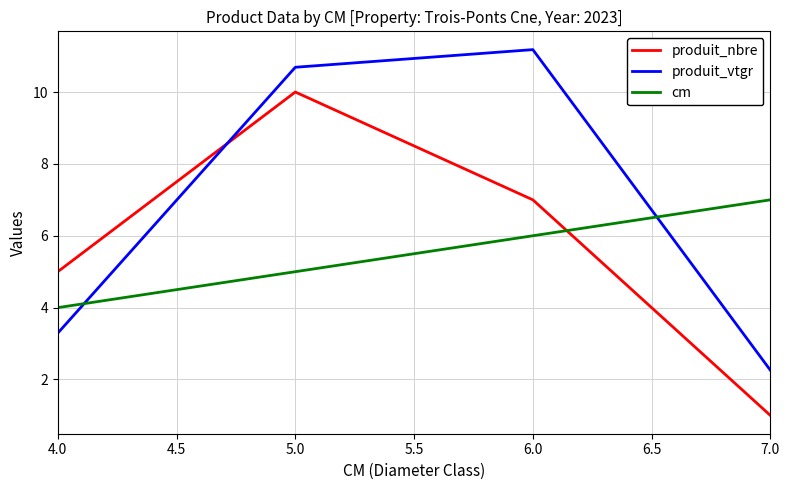

What is the difference between the produit_nbre values at 5.0 and 7.0?

9.0